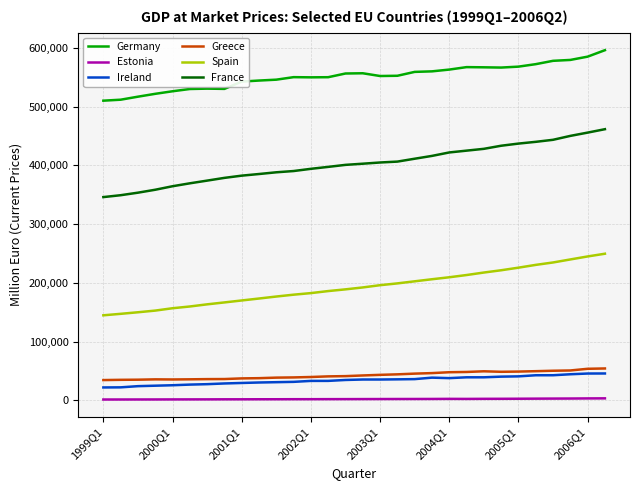

Which series has the largest total across all categories?

Germany